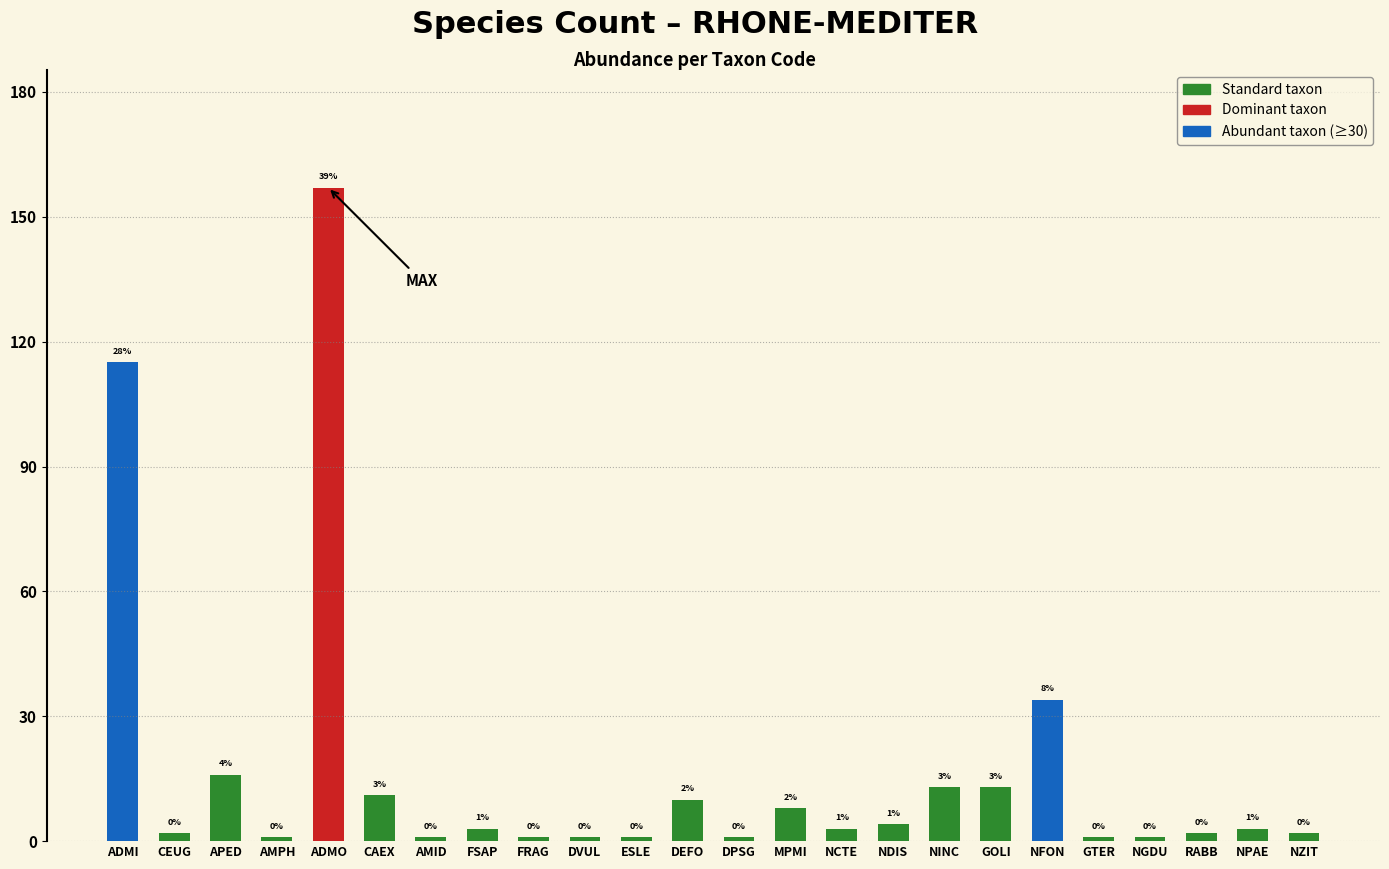

Does the chart contain any negative values?

No